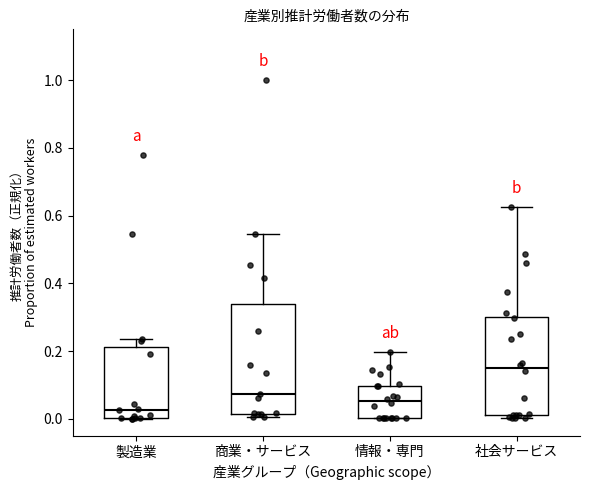

Reading left to right, transcribe this box plot: for each box, give where its median line is, the range the box spans, and where its two whiskers end, as read against the y-axis. The values are not printed on the chart, so give them approximately, as read against the axis.

製造業: median 0.02, box 0.00 to 0.22, whiskers 0.00 to 0.24
商業・サービス: median 0.08, box 0.02 to 0.34, whiskers 0.00 to 0.54
情報・専門: median 0.06, box 0.00 to 0.10, whiskers 0.00 to 0.20
社会サービス: median 0.14, box 0.02 to 0.30, whiskers 0.00 to 0.62